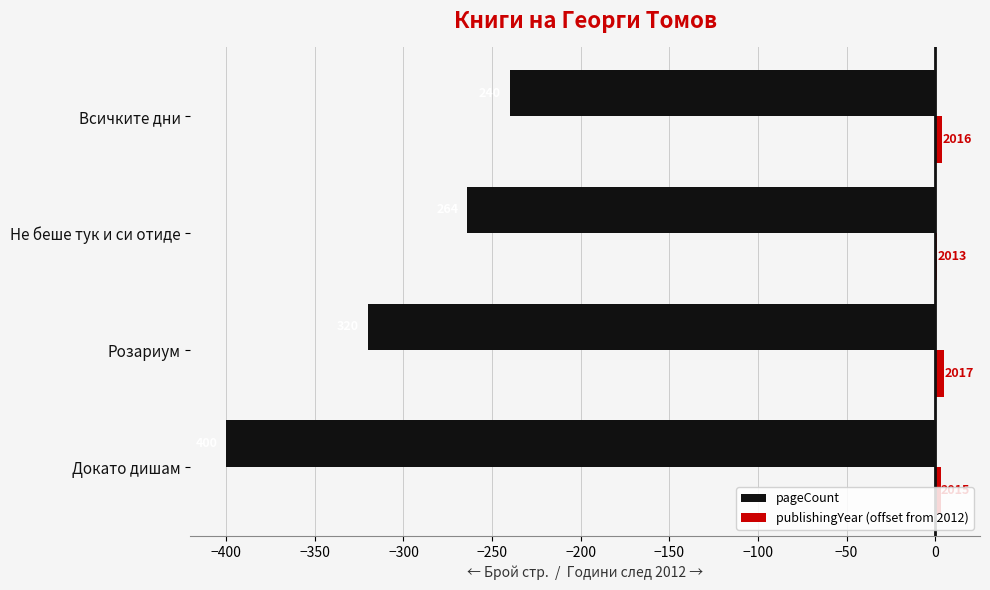

Reading left to right, what are all the values shown in this chart?

pageCount: −450=-400	−400=-320	−350=-264	−300=-240
publishingYear (offset from 2012): −450=3	−400=5	−350=1	−300=4